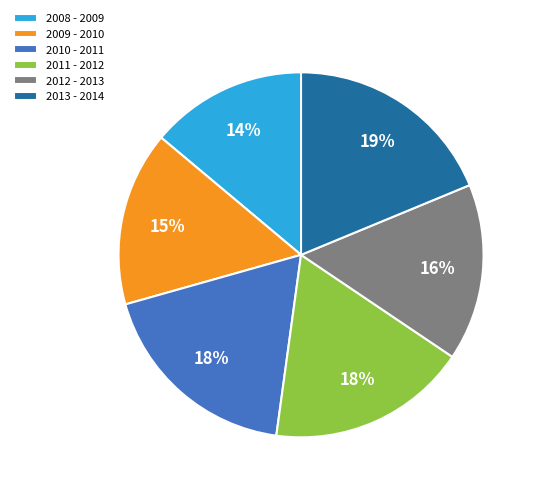

True or false: 2008 - 2009 accounts for 7% of the total.

False